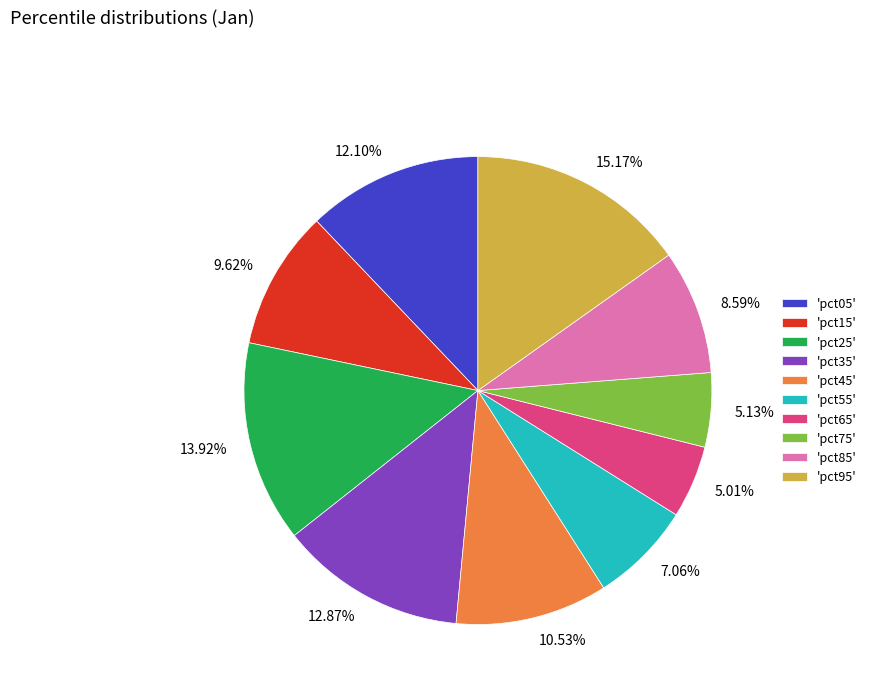

Which has a higher value, 13.92% or 12.10%?

13.92%